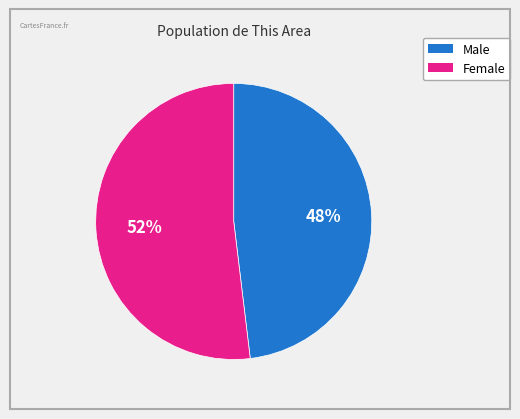

To the nearest percent, what percentage of the pie is Male?

48%